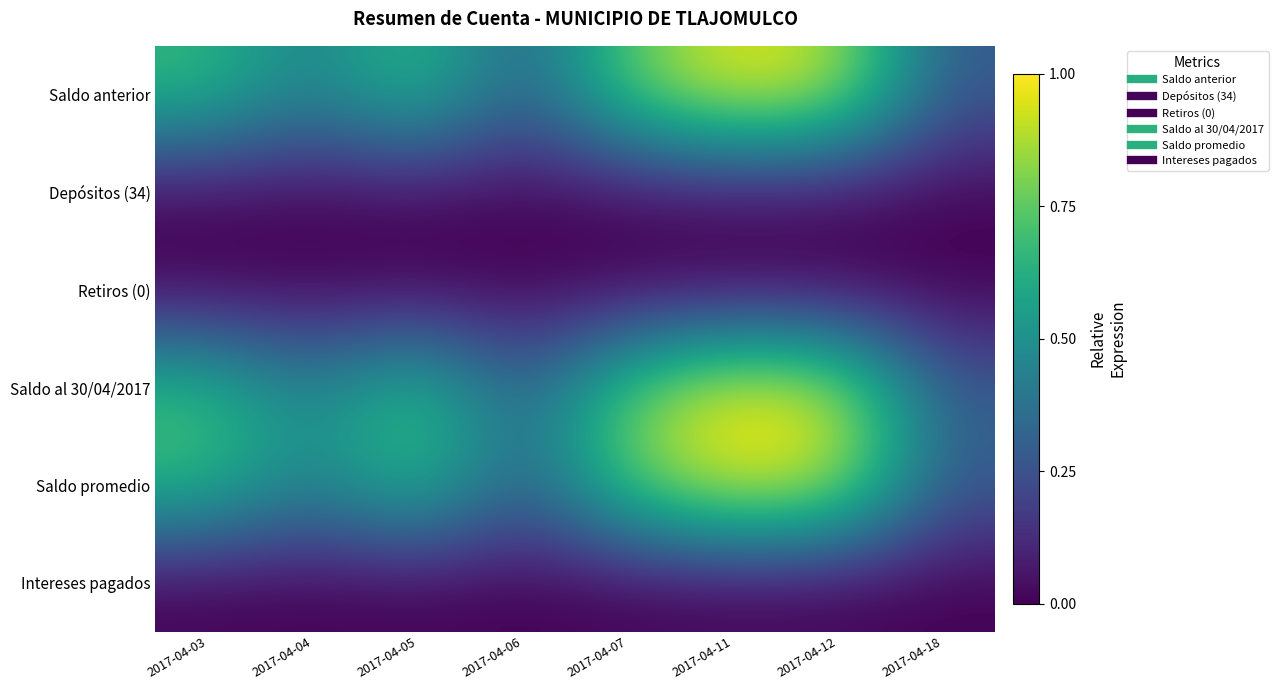

What is the difference between the highest and lowest values at 2017-04-07?

0.8